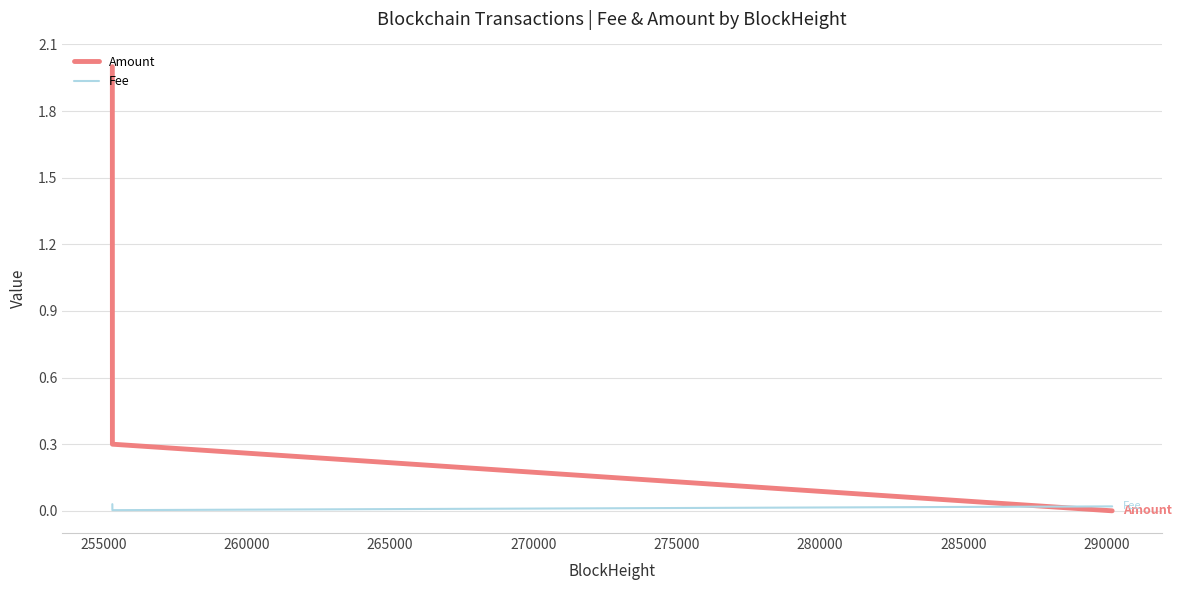

What is the highest value of the Amount series?

2.0